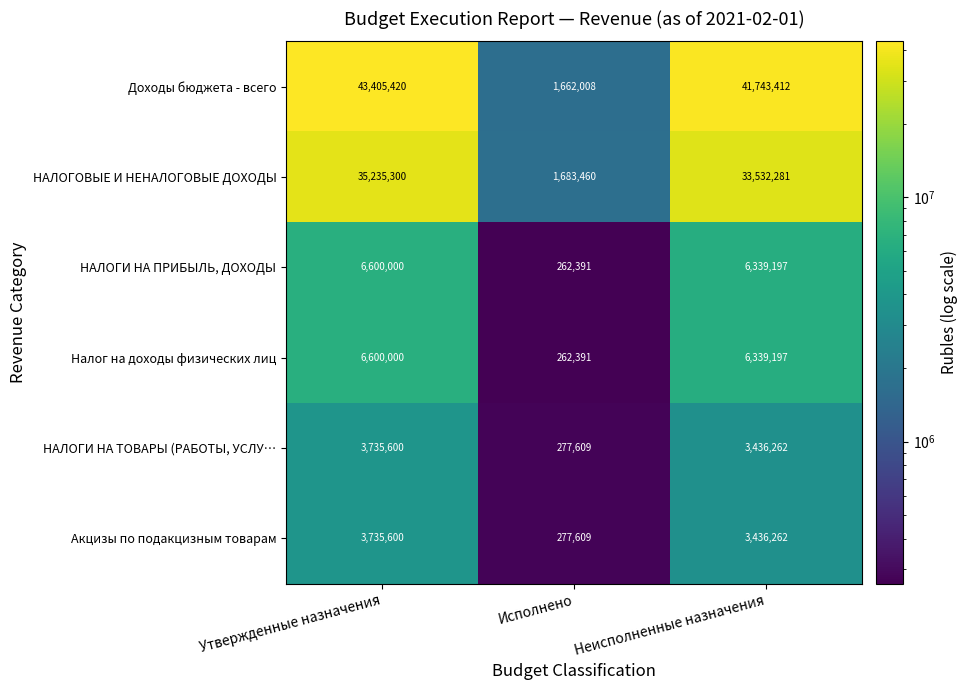

Count the number of data series in this chart.

6